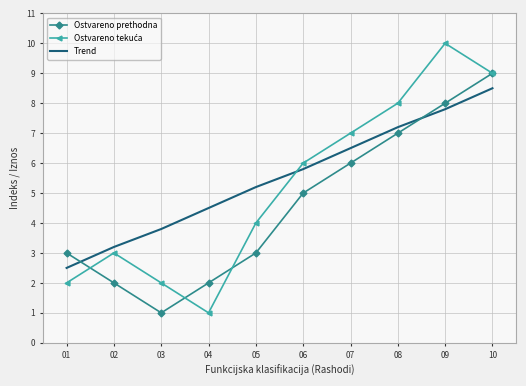

List the labels in order of Trend value, largest first.

10, 09, 08, 07, 06, 05, 04, 03, 02, 01